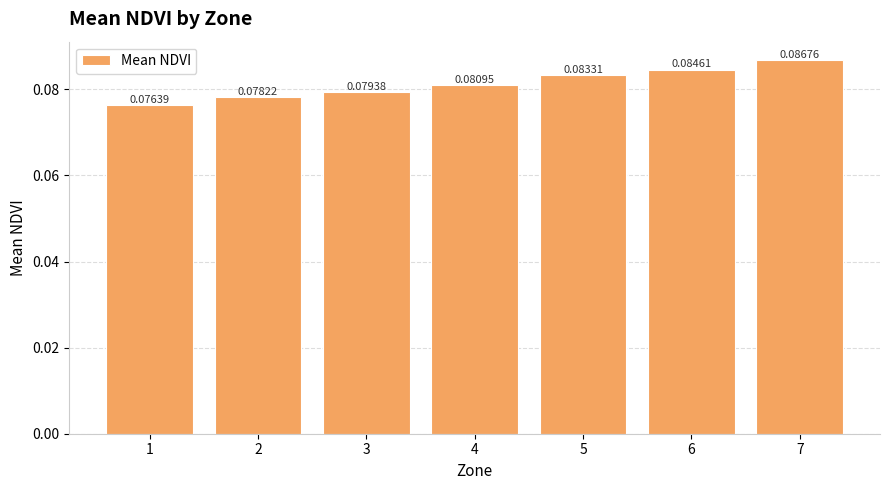

Which label corresponds to the largest value in the chart?

7